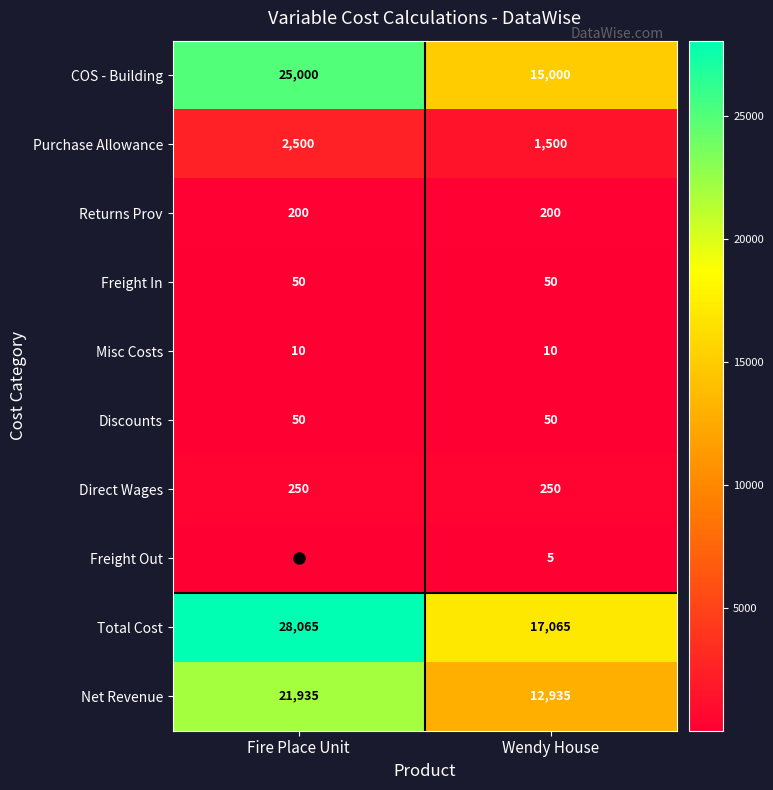

Rank the categories by Net Revenue value from highest to lowest.

Fire Place Unit, Wendy House